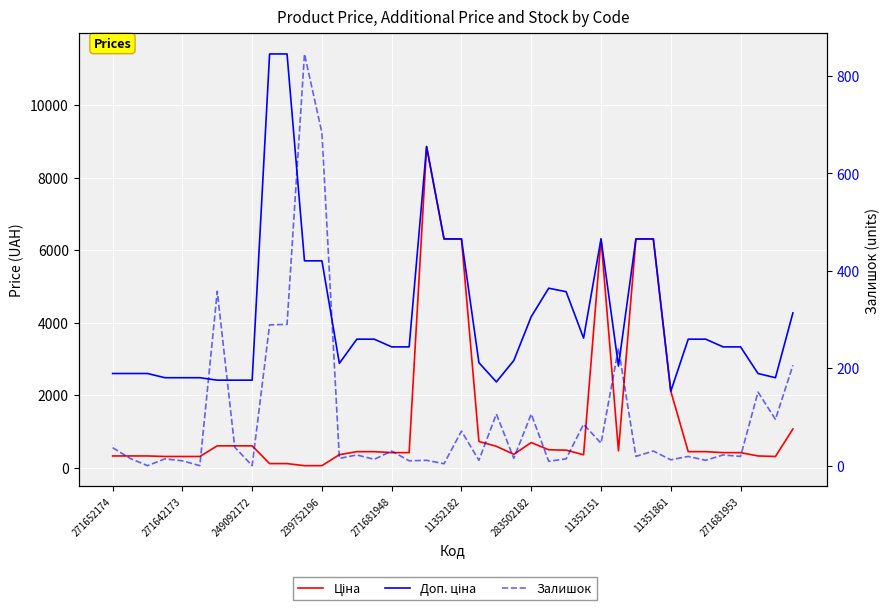

True or false: Ціна has a value of 39.9 at 11.

False